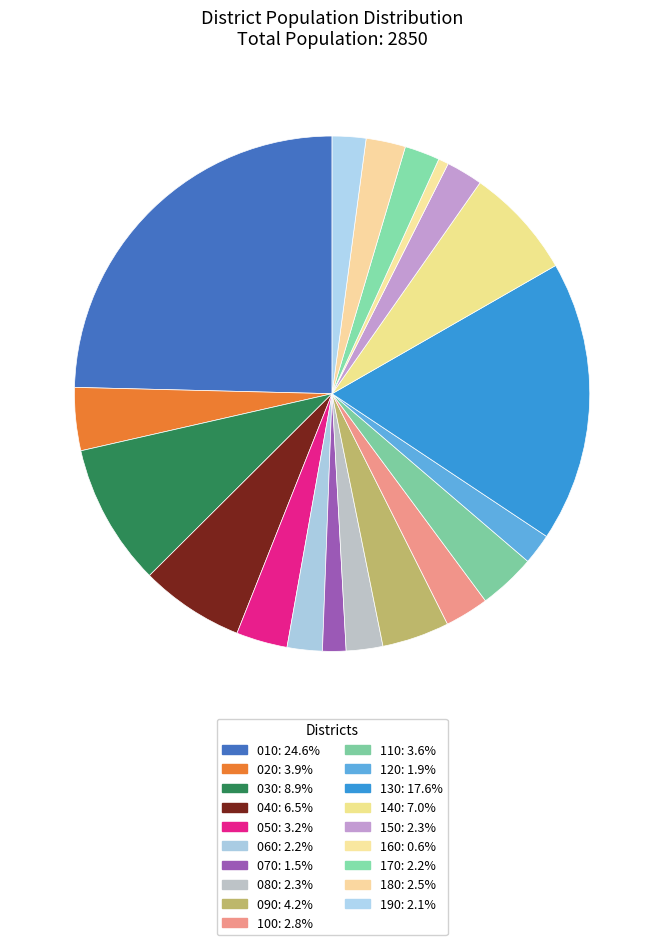

How many segments does this pie chart have?

19